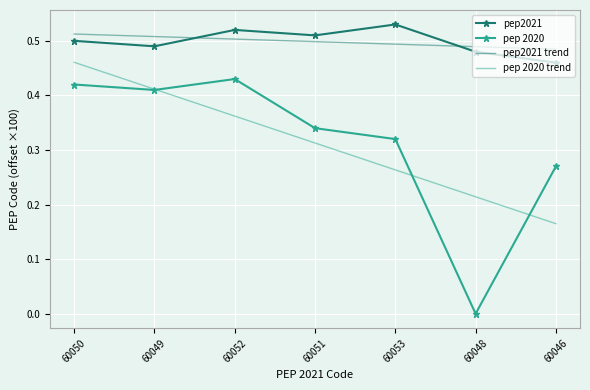

True or false: pep2021 and pep 2020 trend cross at least once.

False